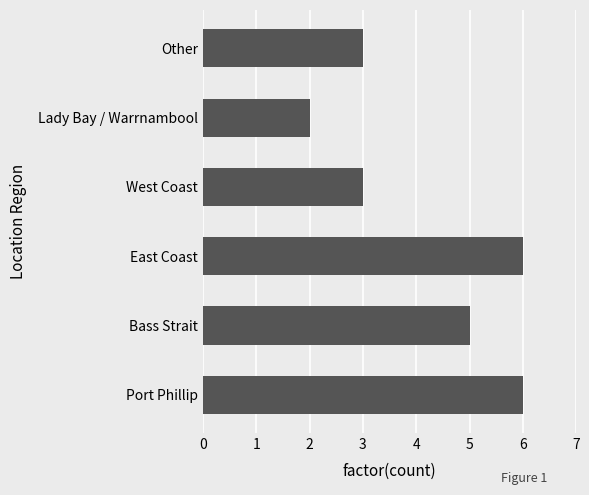

Approximately how many times larger is the value at Other compared to Bass Strait?

0.6